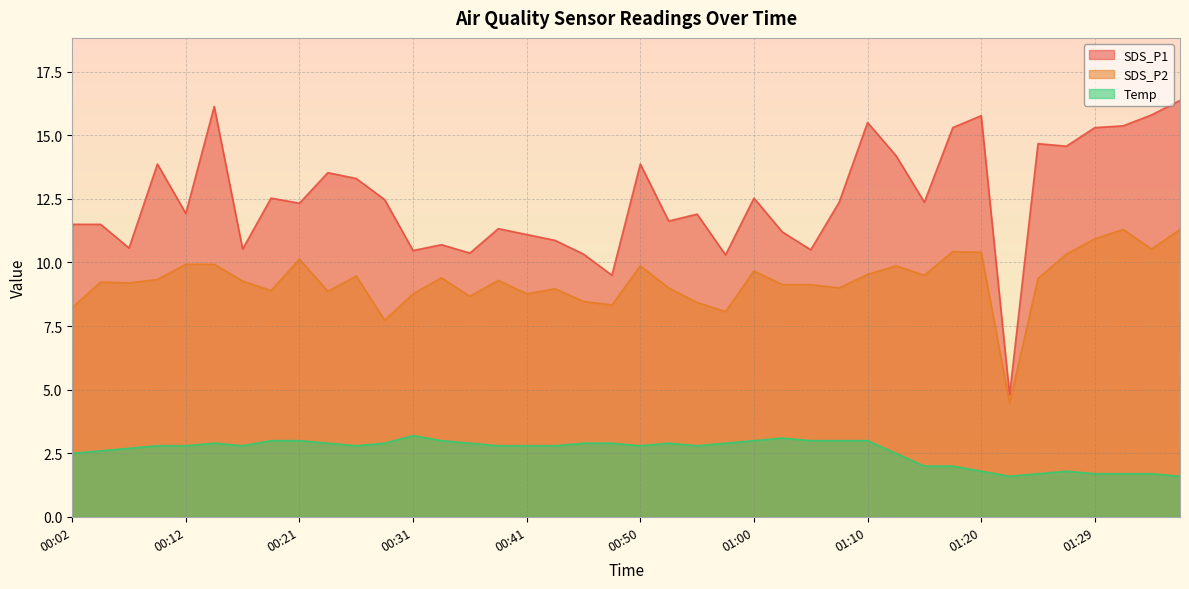

What is the value of the SDS_P2 point at the 37th from the left?

10.9